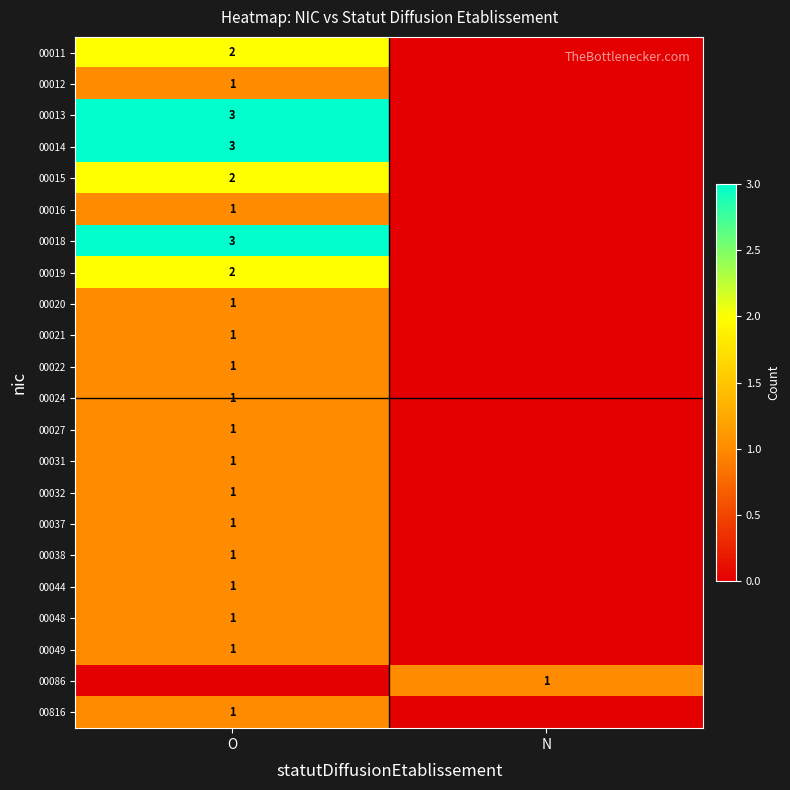

The 00013 series shows 3 at O. True or false?

True